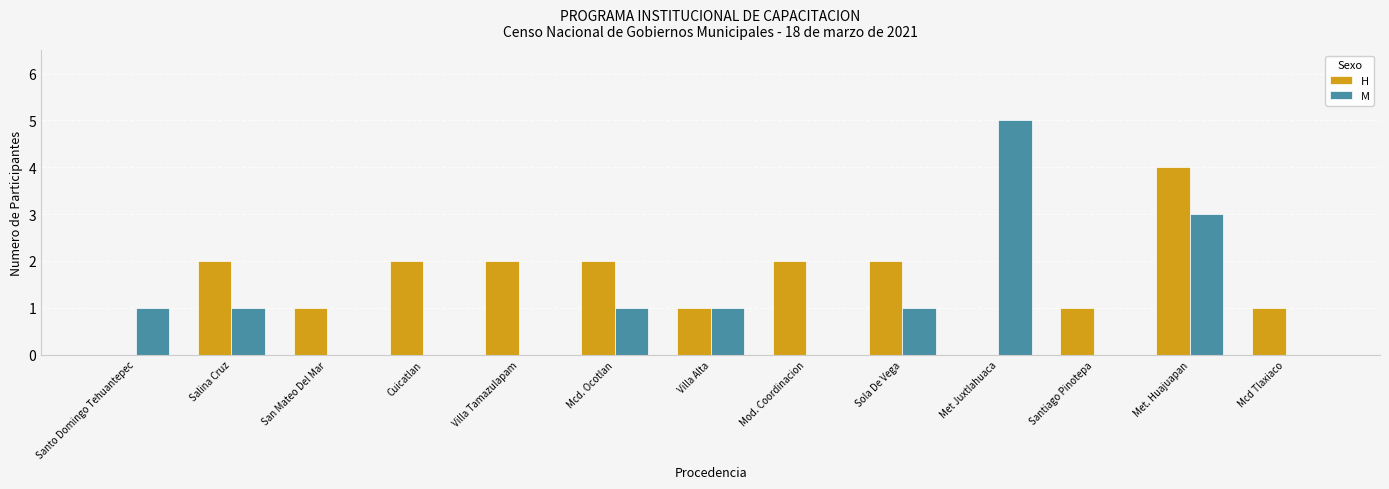

What value does the M series have at Villa Alta?

1